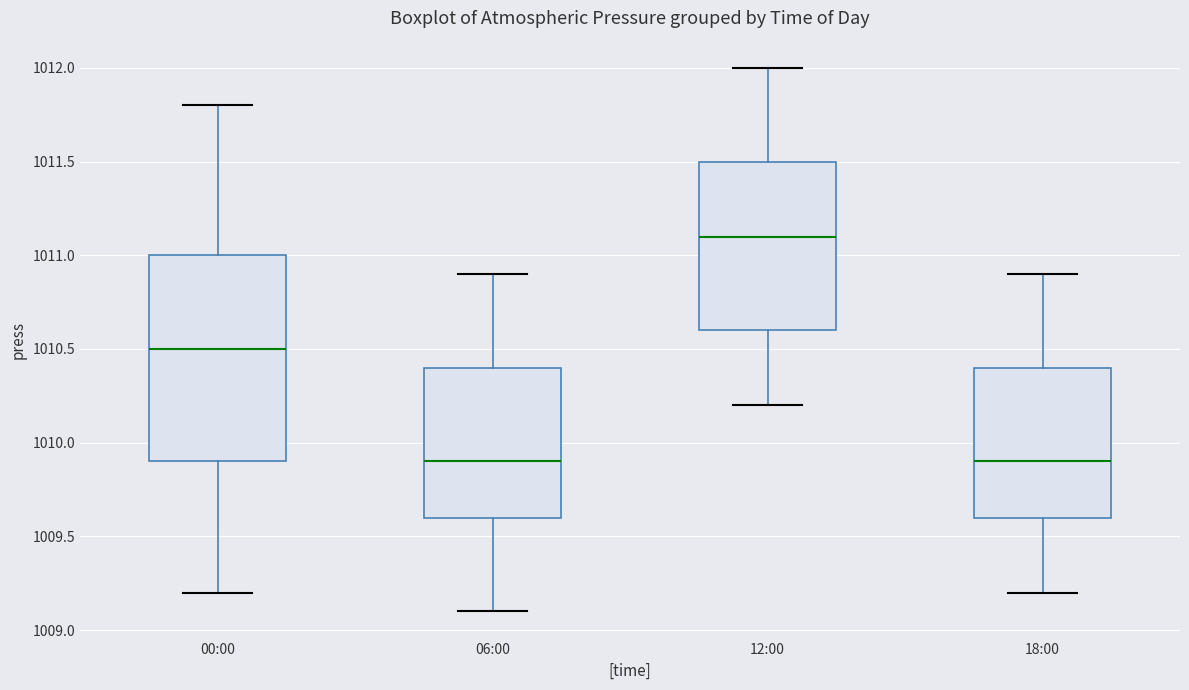

Comparing the boxes themselves (not the whiskers), which one is the tallest?

00:00